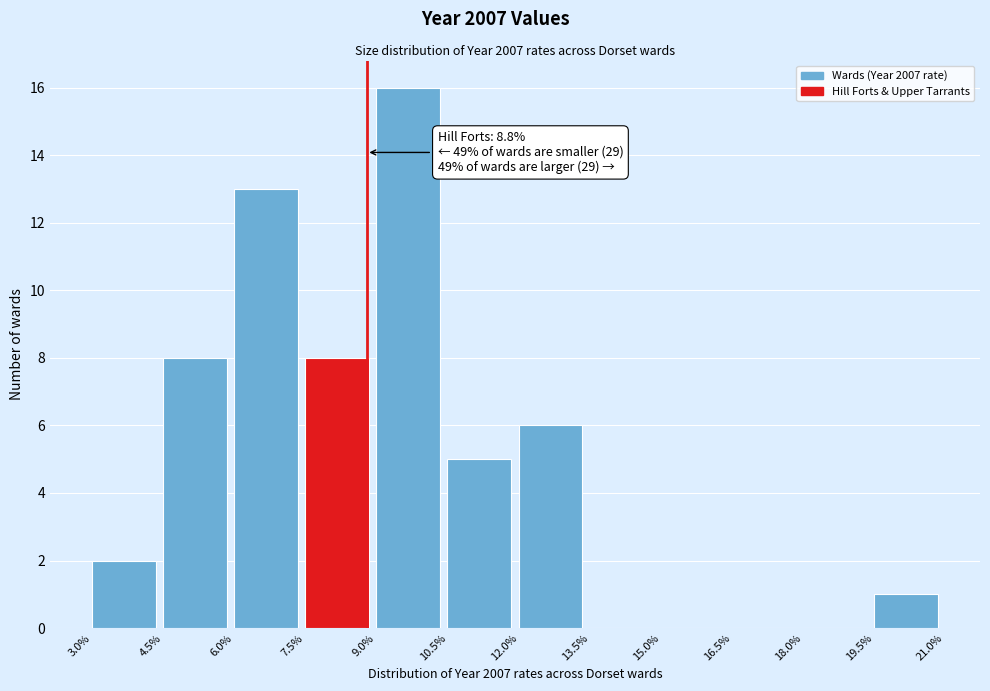

Over which range of the x-axis is the bar tallest?

9.0% to 10.5%